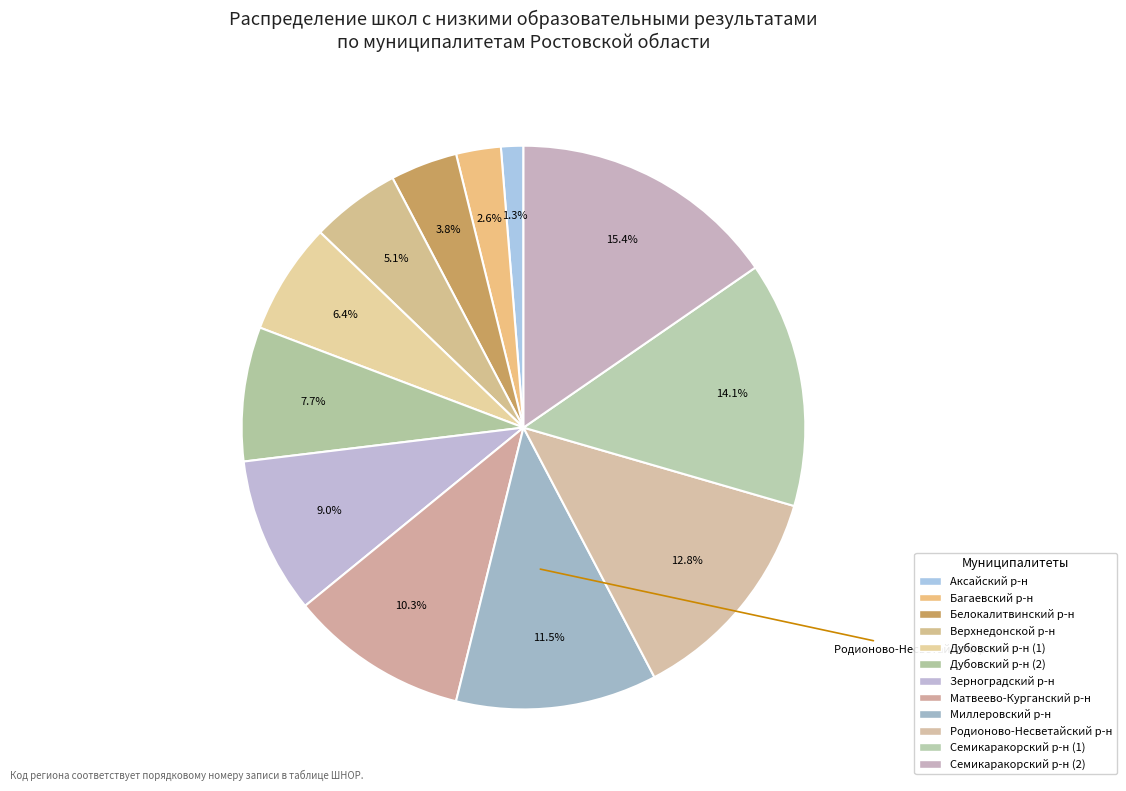

How many segments does this pie chart have?

12